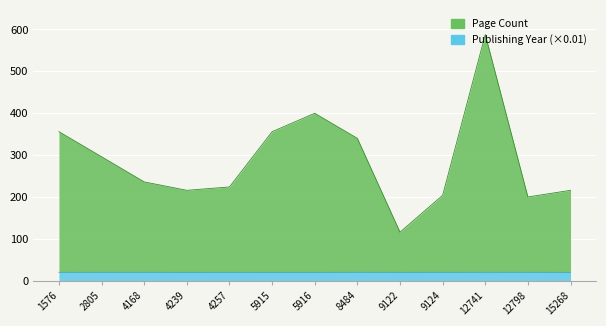

What is the difference between the maximum and second lowest values in the Page Count series?

388.0